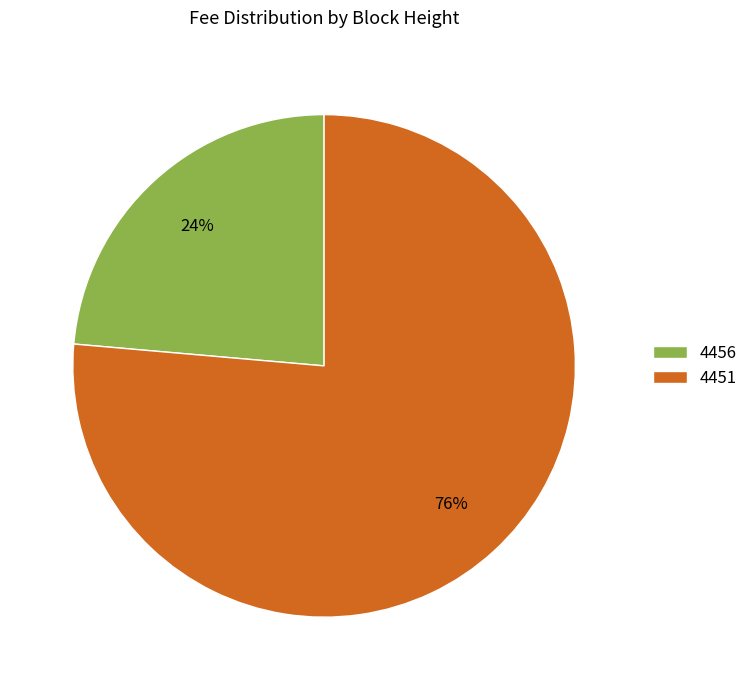

Which slice is the smallest?

4456